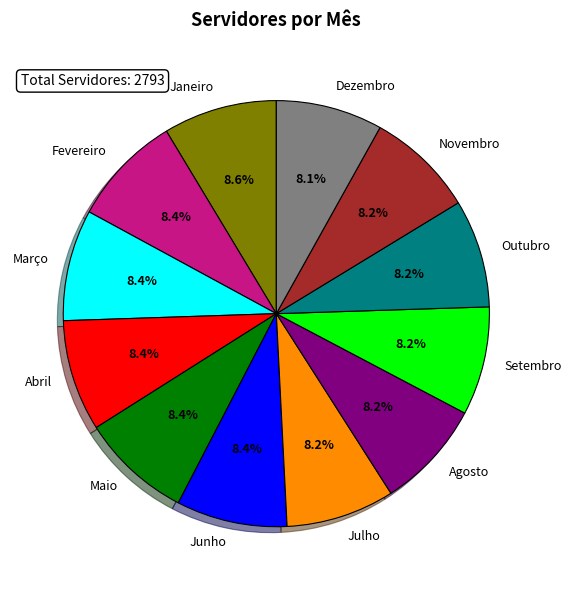

Approximately how many times larger is the value at Julho compared to Abril?

1.0